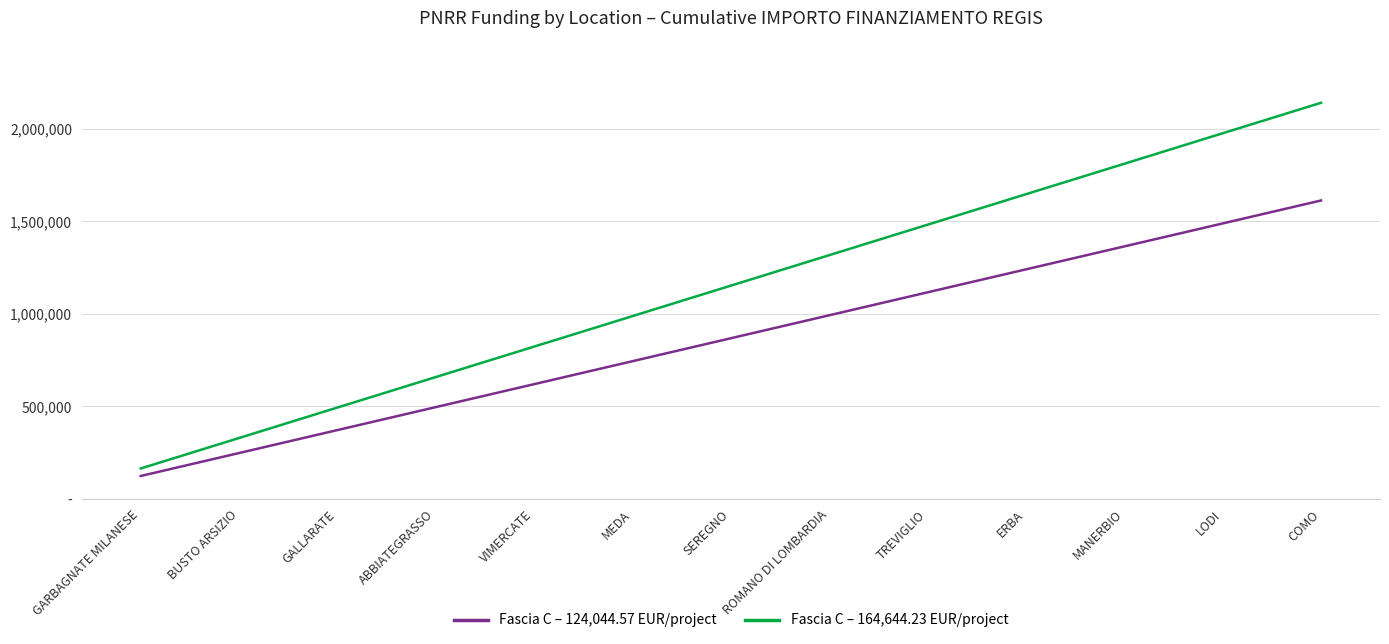

True or false: Fascia C – 124,044.57 EUR/project and Fascia C – 164,644.23 EUR/project intersect in this chart.

False